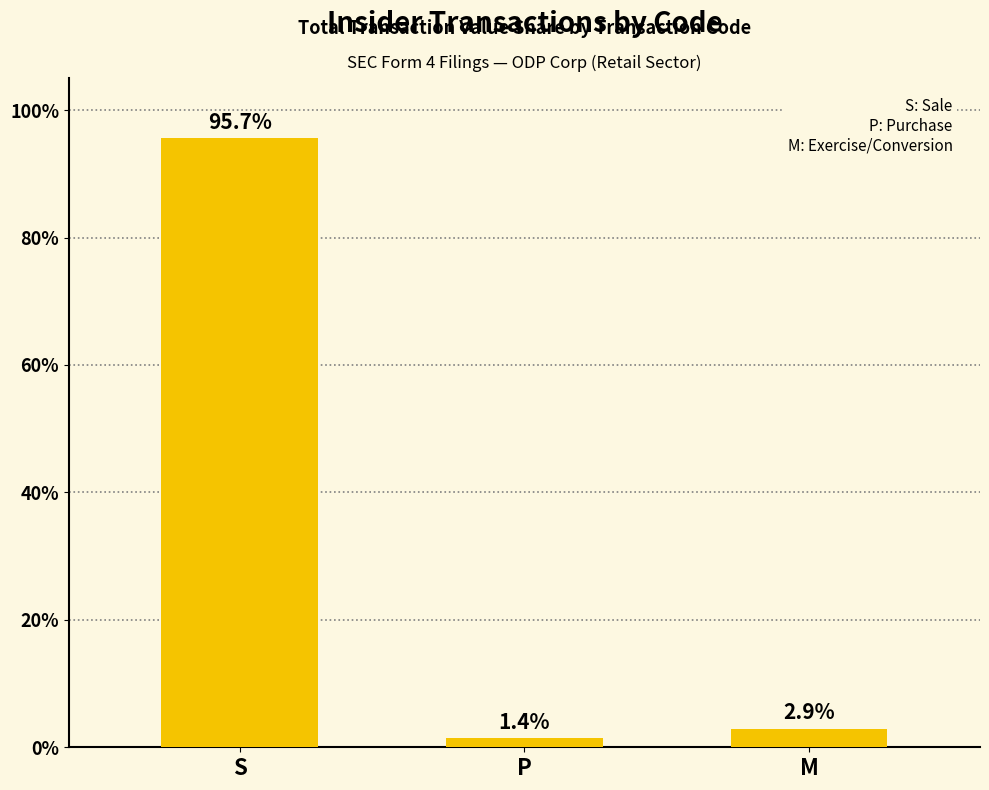

Rank the categories by value from lowest to highest.

P, M, S